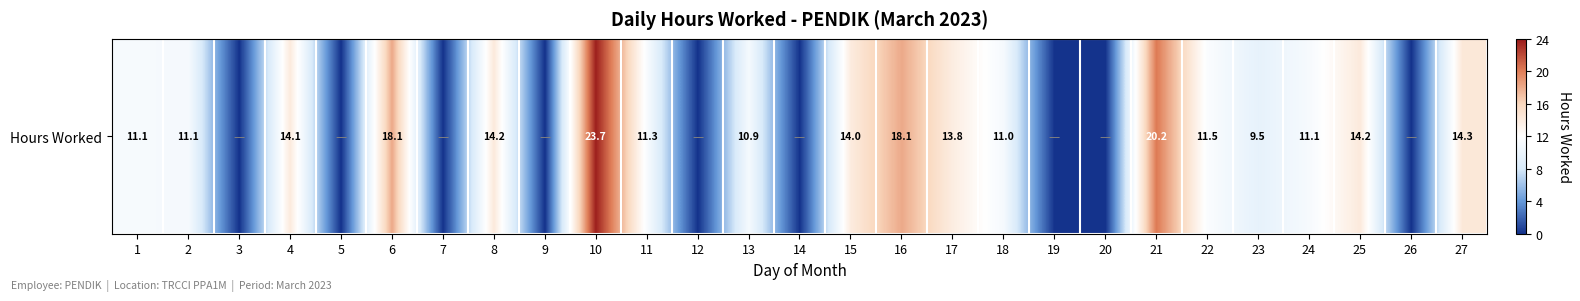

Is it true that the value at 26 is 0.0?

True